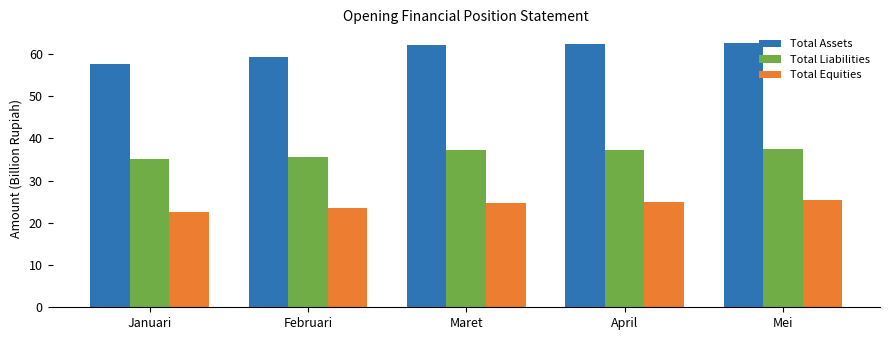

What is the approximate value of Total Assets at Februari?

59.2